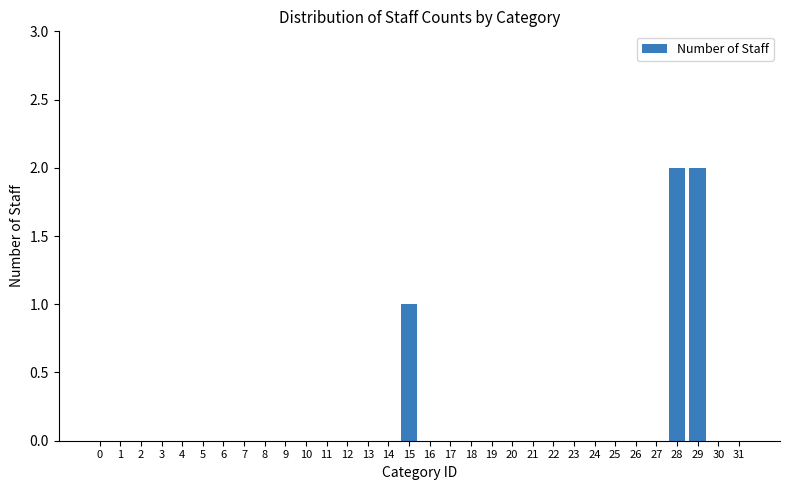

What is the change in value from 15 to 28?

+1